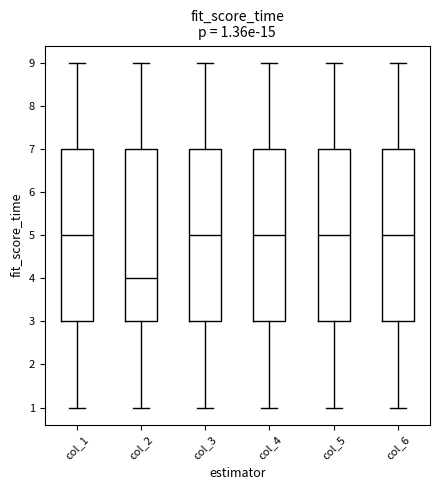

Which box's median line is the lowest?

col_2